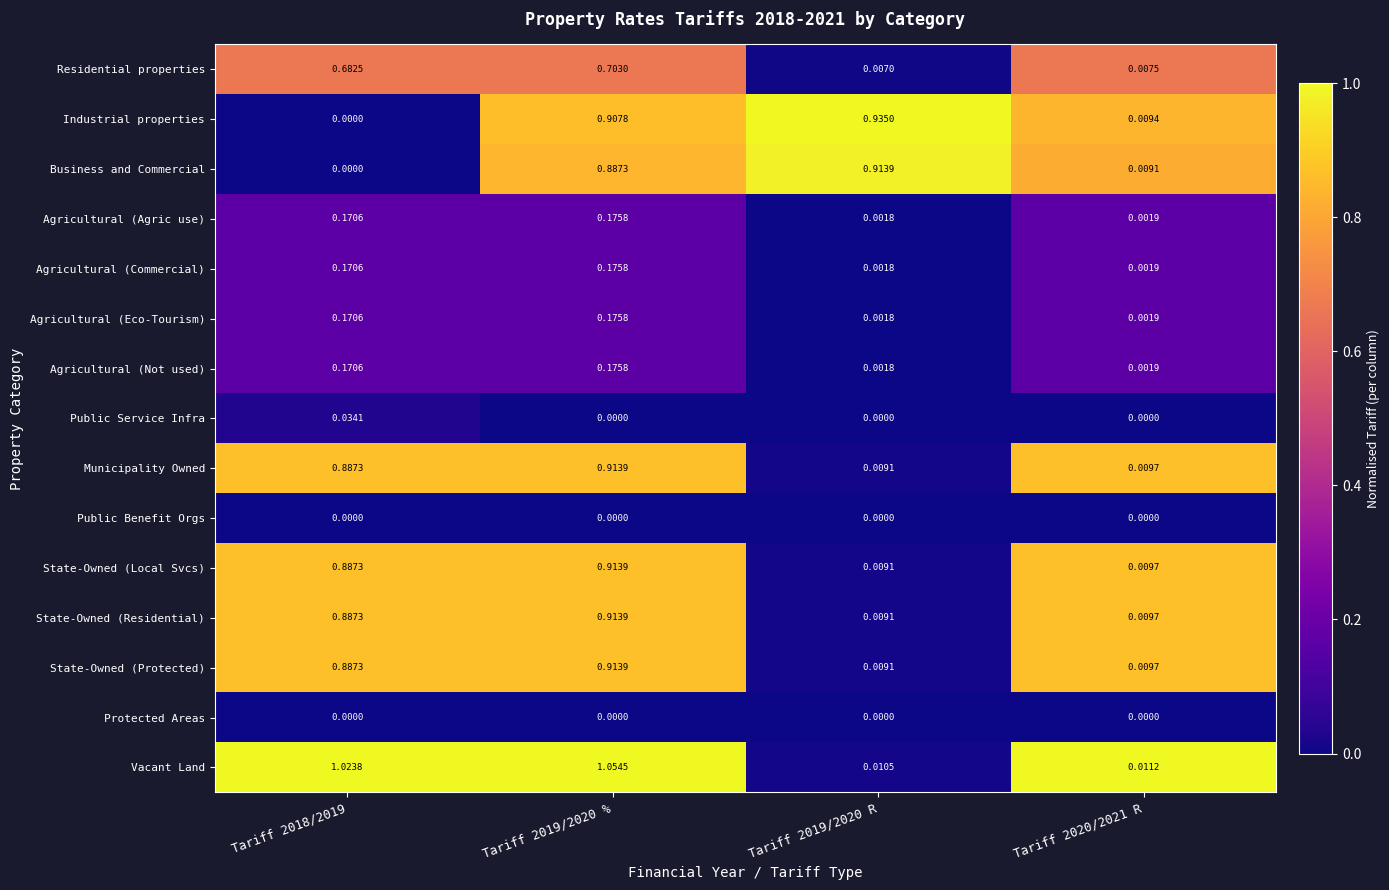

Is the value of Agricultural (Agric use) at Tariff 2019/2020 R greater than the value of State-Owned (Residential) at Tariff 2019/2020 %?

No